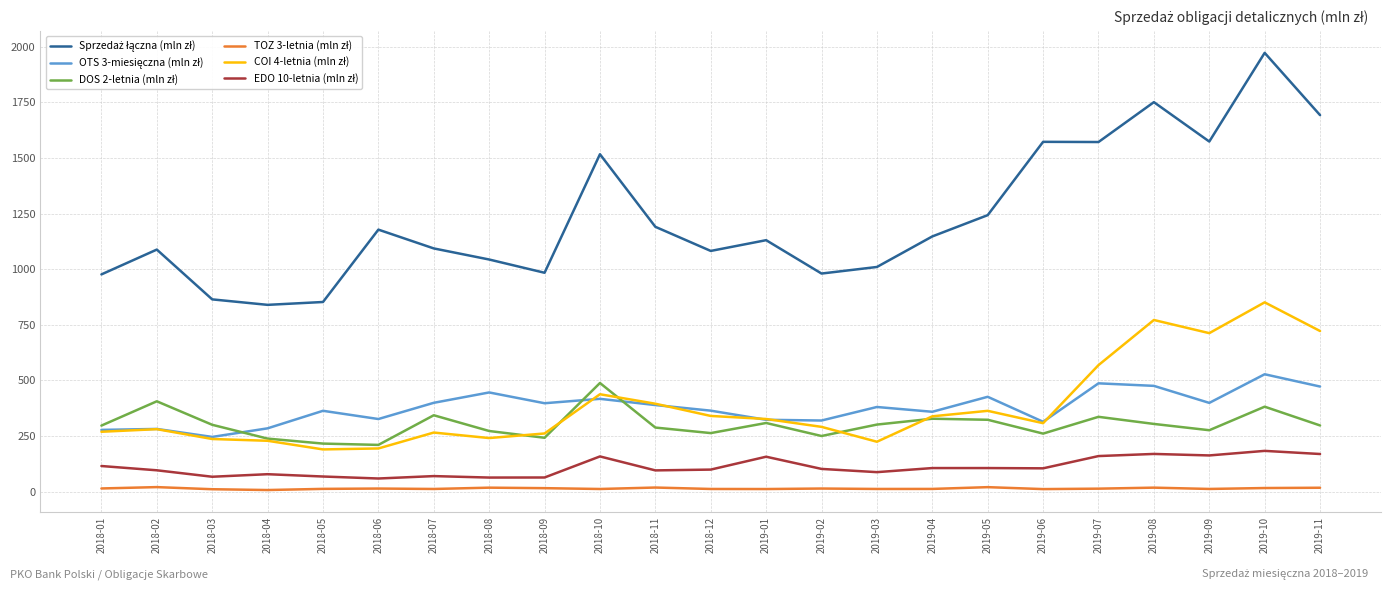

At which category is the sum across all series the highest?

2019-10